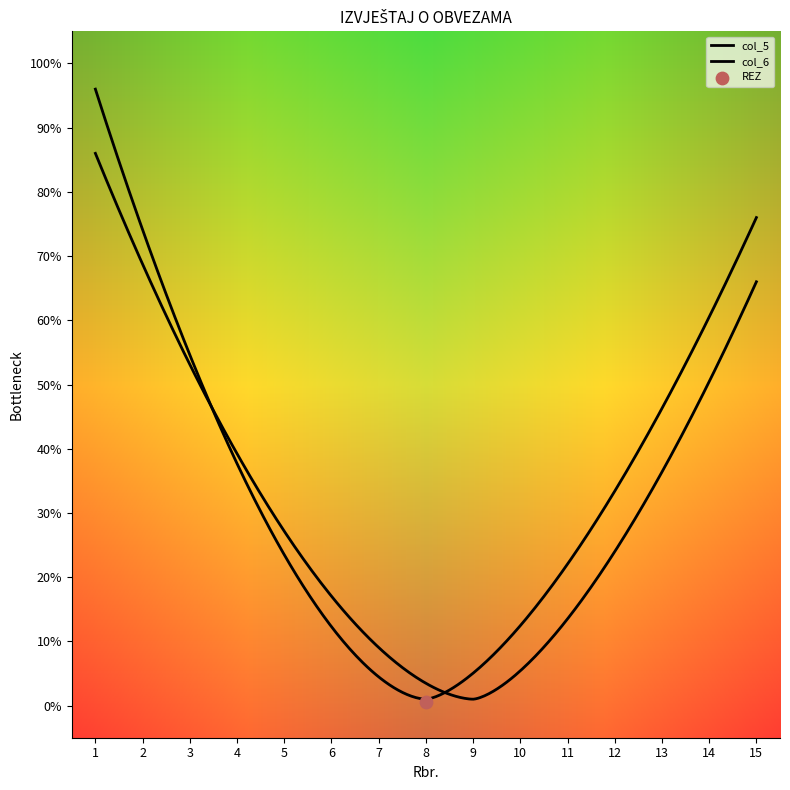

At which category is the sum across all series the highest?

1